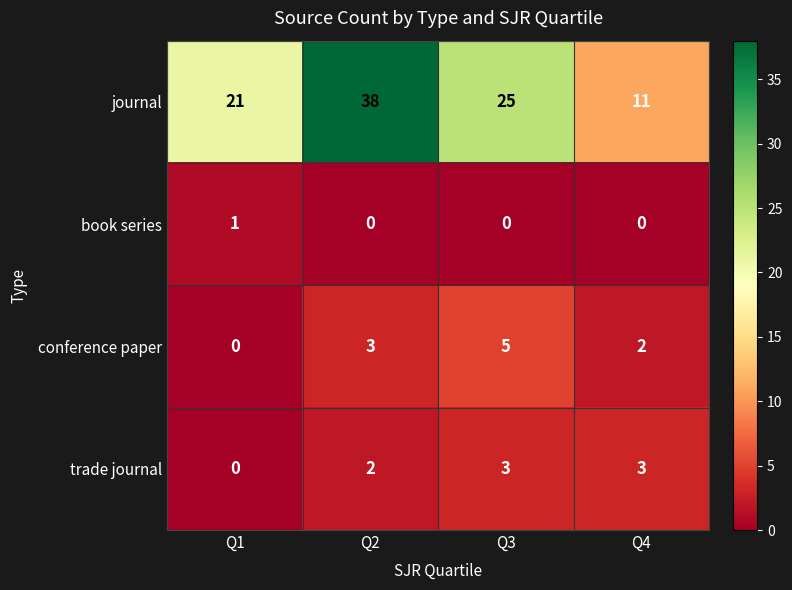

Reading right to left, what are all the values shown in this chart?

journal: 11	25	38	21
book series: 0	0	0	1
conference paper: 2	5	3	0
trade journal: 3	3	2	0